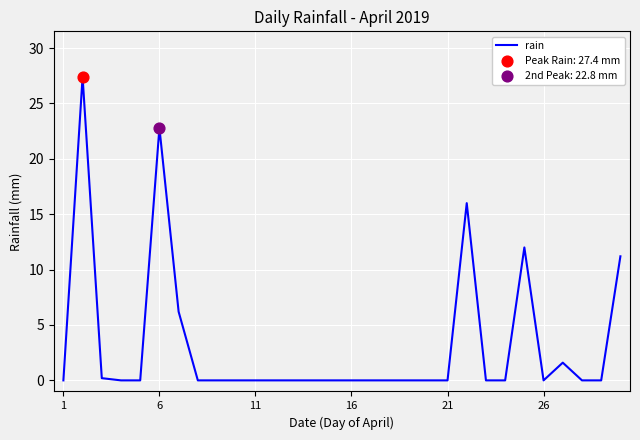

What is the difference between the maximum and minimum values?

27.4